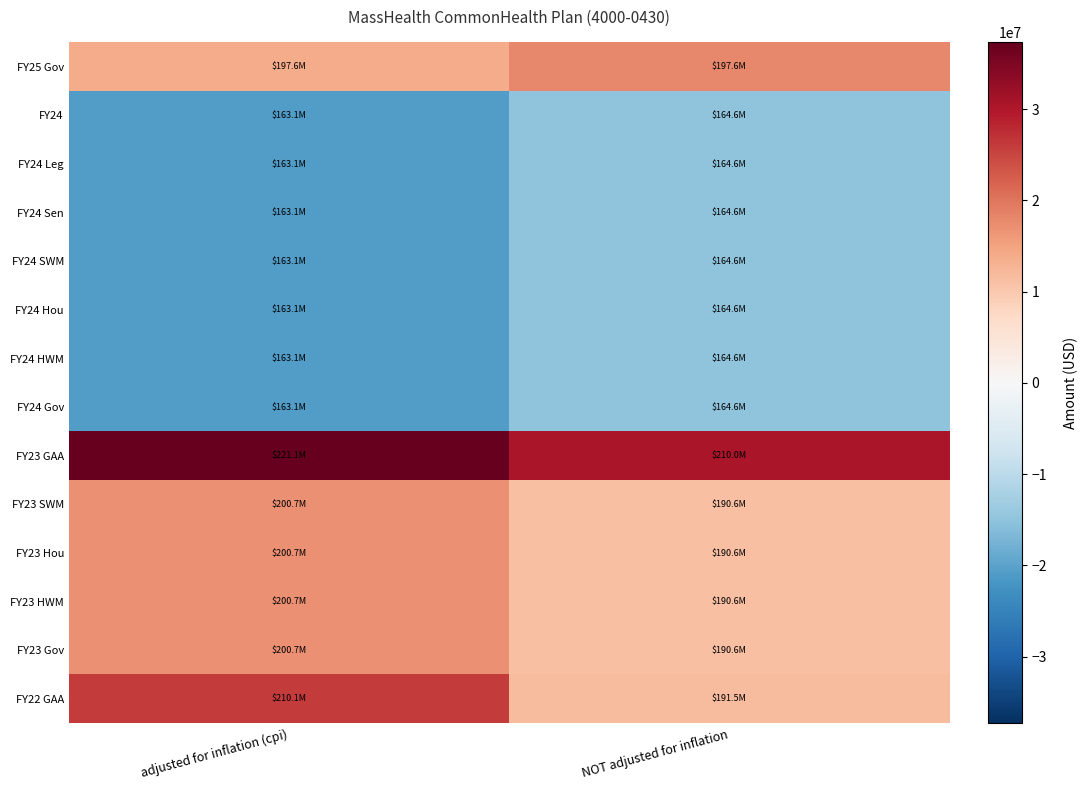

What is the greatest value displayed?

37312596.8